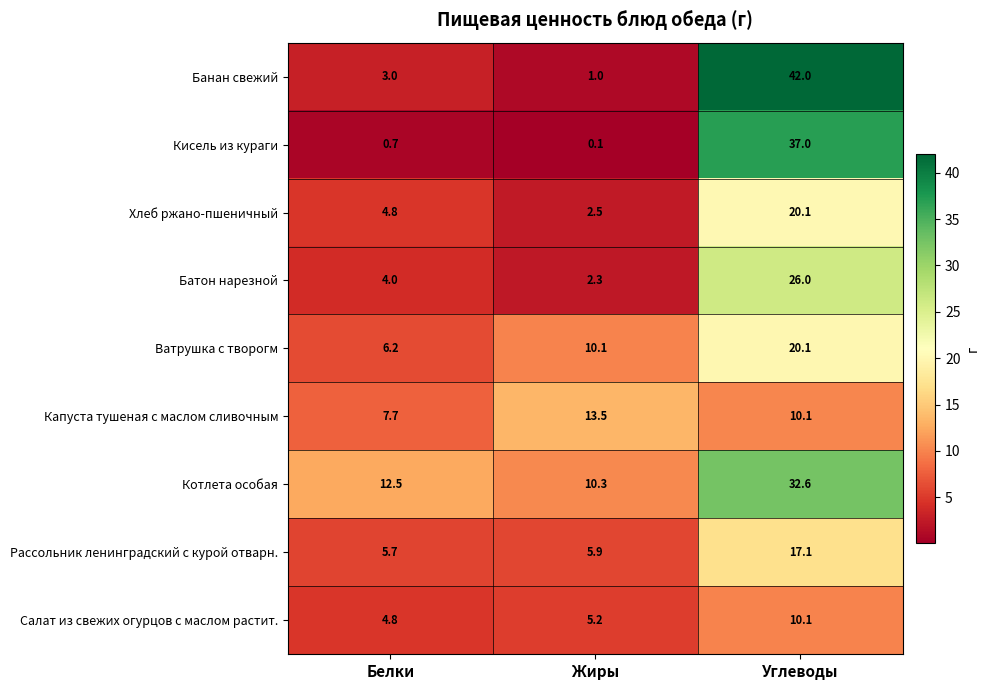

Reading right to left, what are all the values shown in this chart?

Банан свежий: 42.0	1.0	3.0
Кисель из кураги: 37.0	0.1	0.7
Хлеб ржано-пшеничный: 20.1	2.5	4.8
Батон нарезной: 26.0	2.3	4.0
Ватрушка с творогм: 20.1	10.1	6.2
Капуста тушеная с маслом сливочным: 10.1	13.5	7.7
Котлета особая: 32.6	10.3	12.5
Рассольник ленинградский с курой отварн.: 17.1	5.9	5.7
Салат из свежих огурцов с маслом растит.: 10.1	5.2	4.8